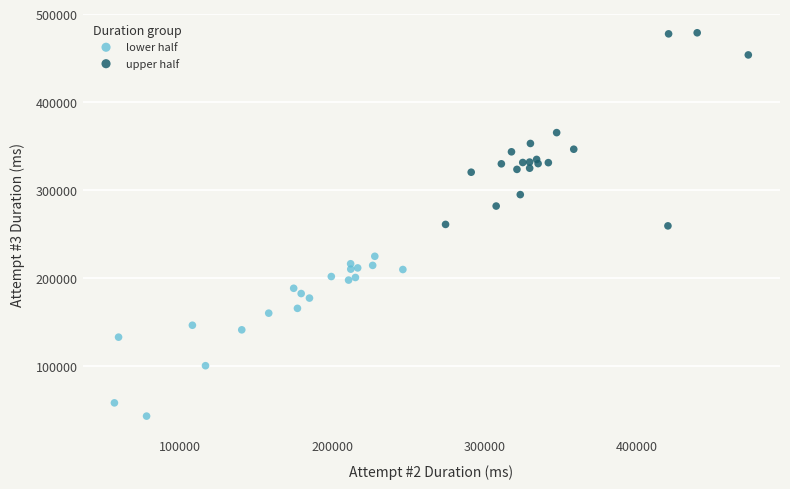

What are all the series names shown in the legend?

lower half, upper half